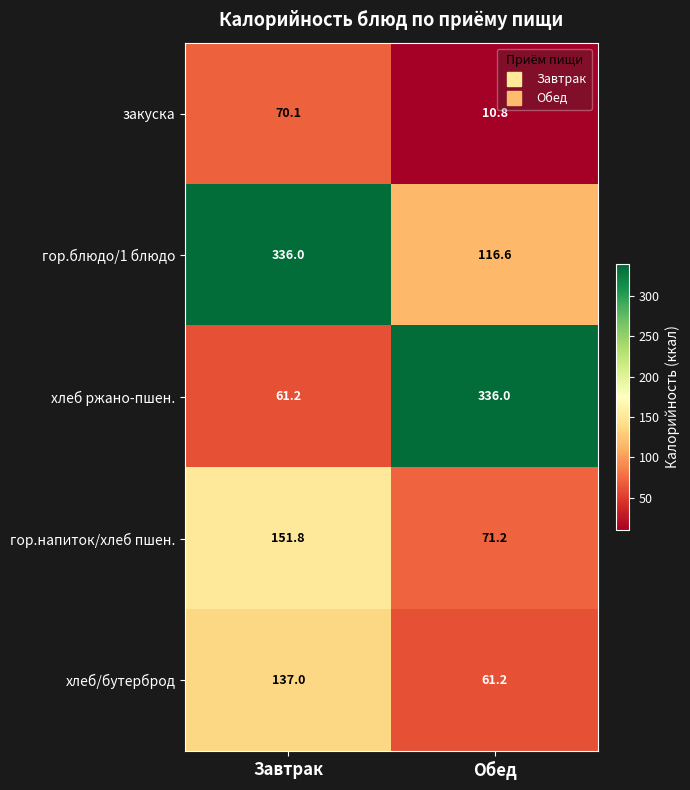

Which series has the largest total across all categories?

гор.блюдо/1 блюдо